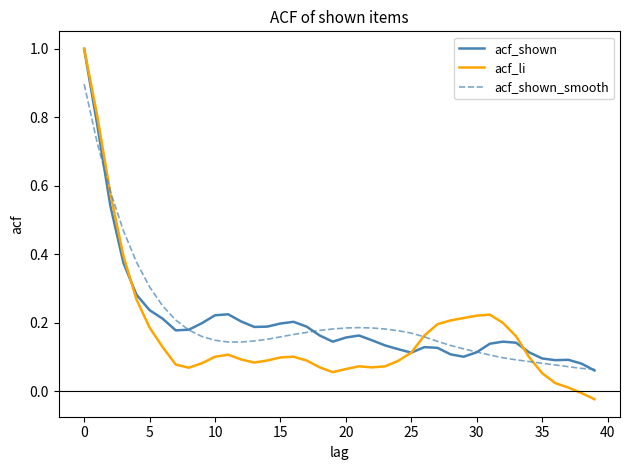

What is the highest value of the acf_shown series?

1.0